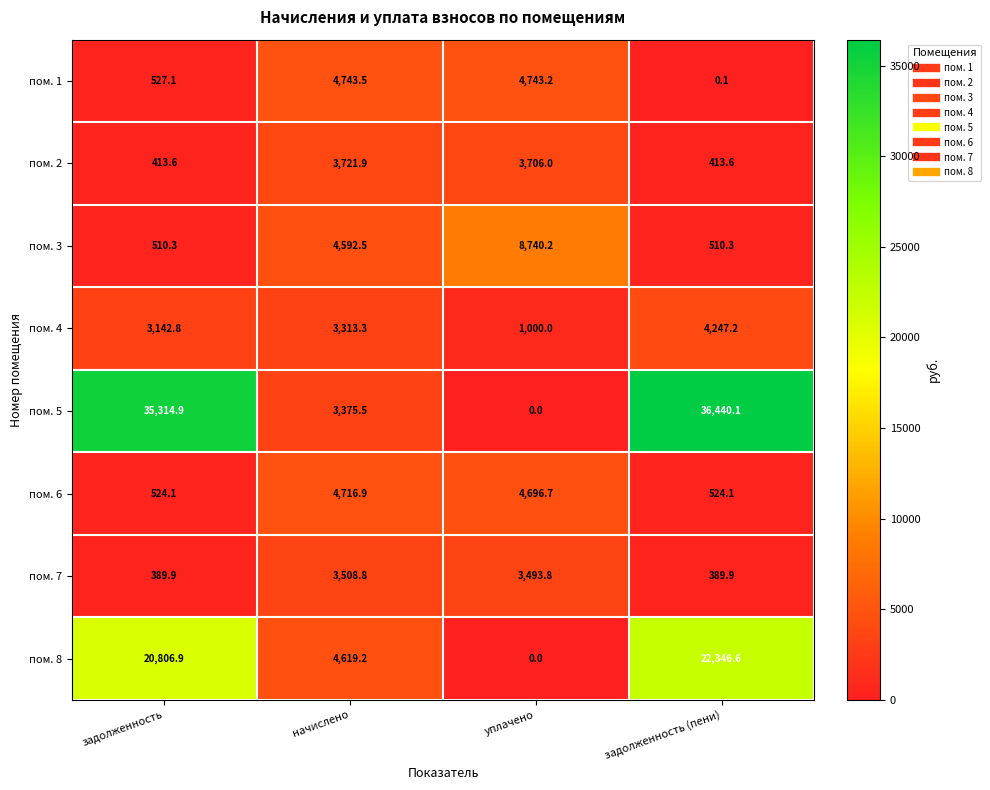

What is the difference between the highest and lowest values at уплачено?

8740.2